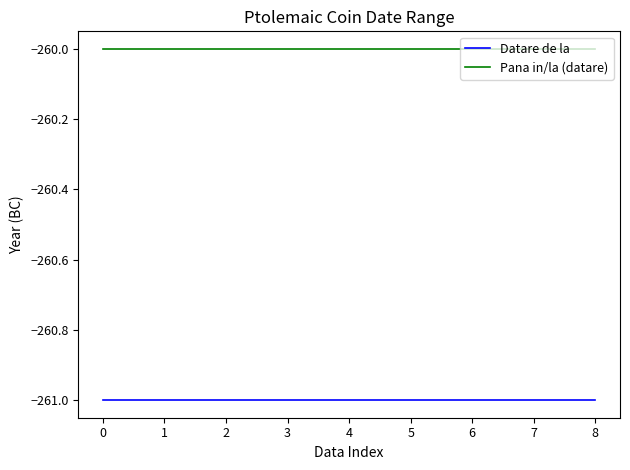

Reading left to right, what are all the values shown in this chart?

Datare de la: -261	-261	-261	-261	-261	-261	-261	-261	-261
Pana in/la (datare): -260	-260	-260	-260	-260	-260	-260	-260	-260